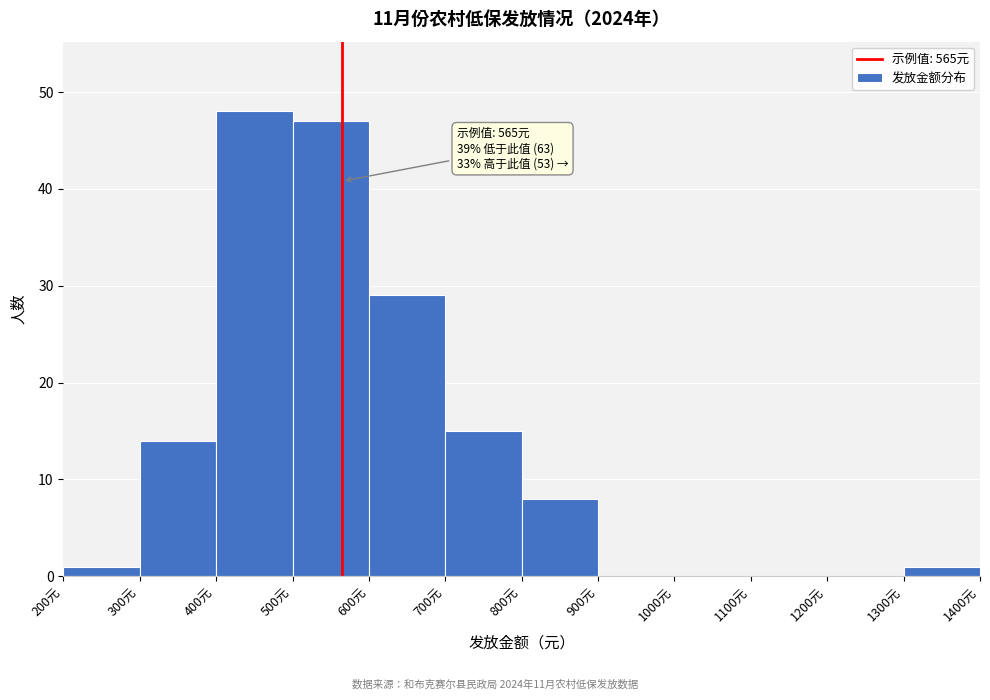

Over which range of the x-axis is the bar tallest?

400 to 500